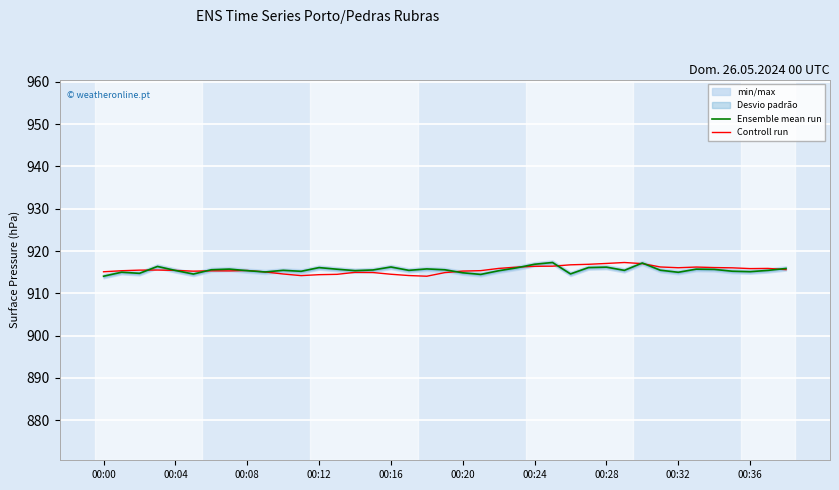

The value of Ensemble mean run at 00:12 is 1609.5. True or false?

False